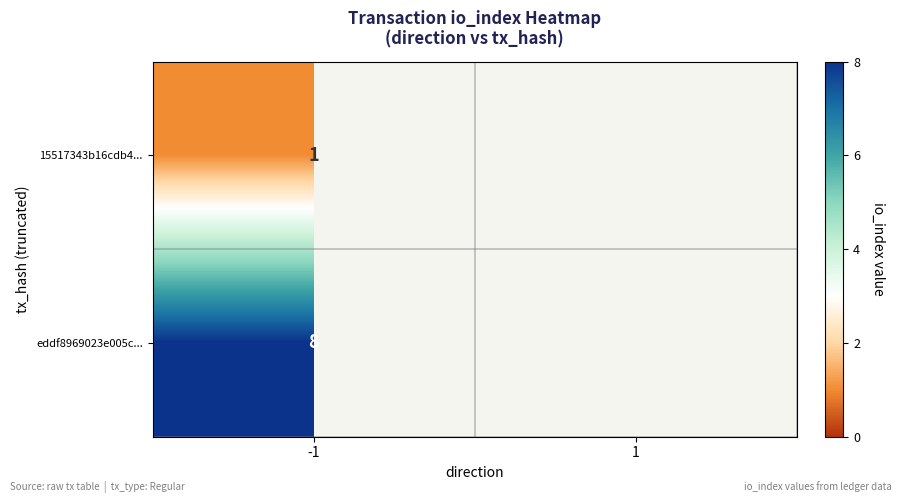

The value of eddf8969023e005c... at -1 is 3. True or false?

False